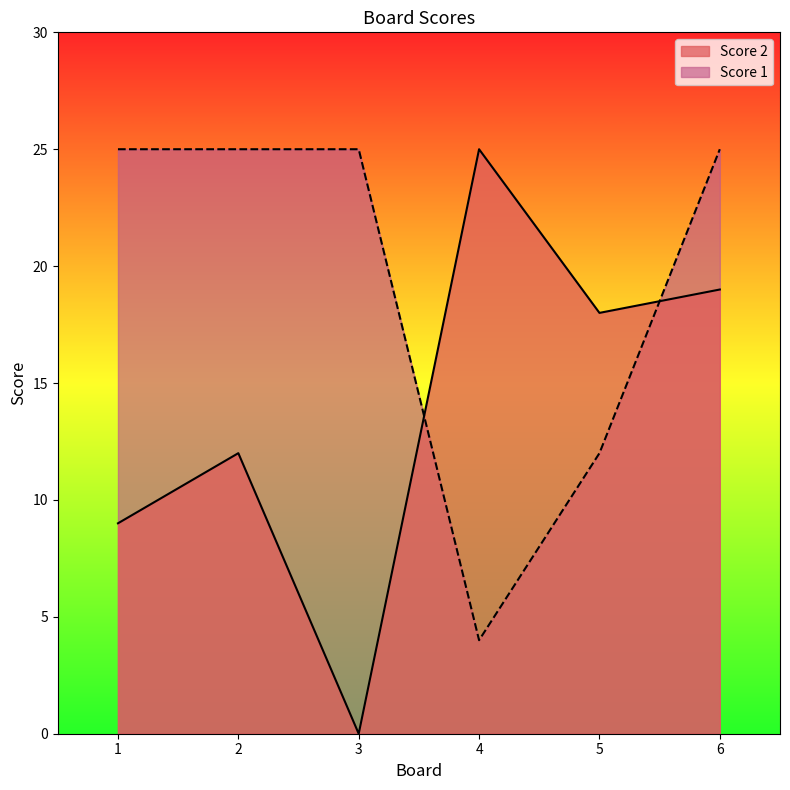

Between which two adjacent categories do Score 1 and Score 2 first intersect?

3 and 4